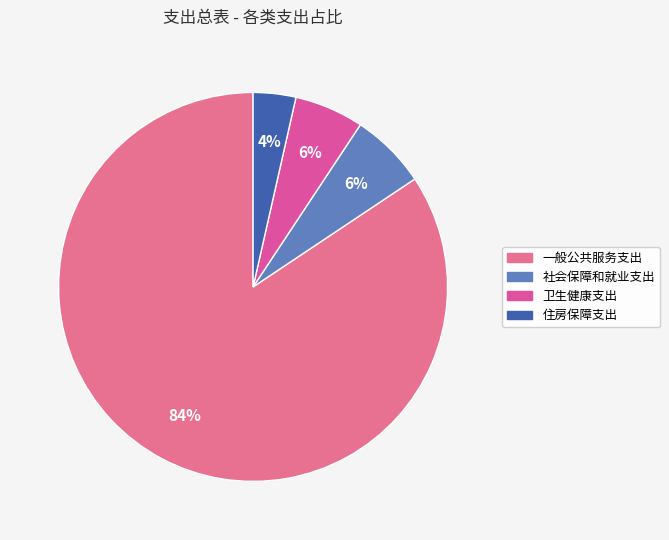

How many slices are in this pie chart?

4